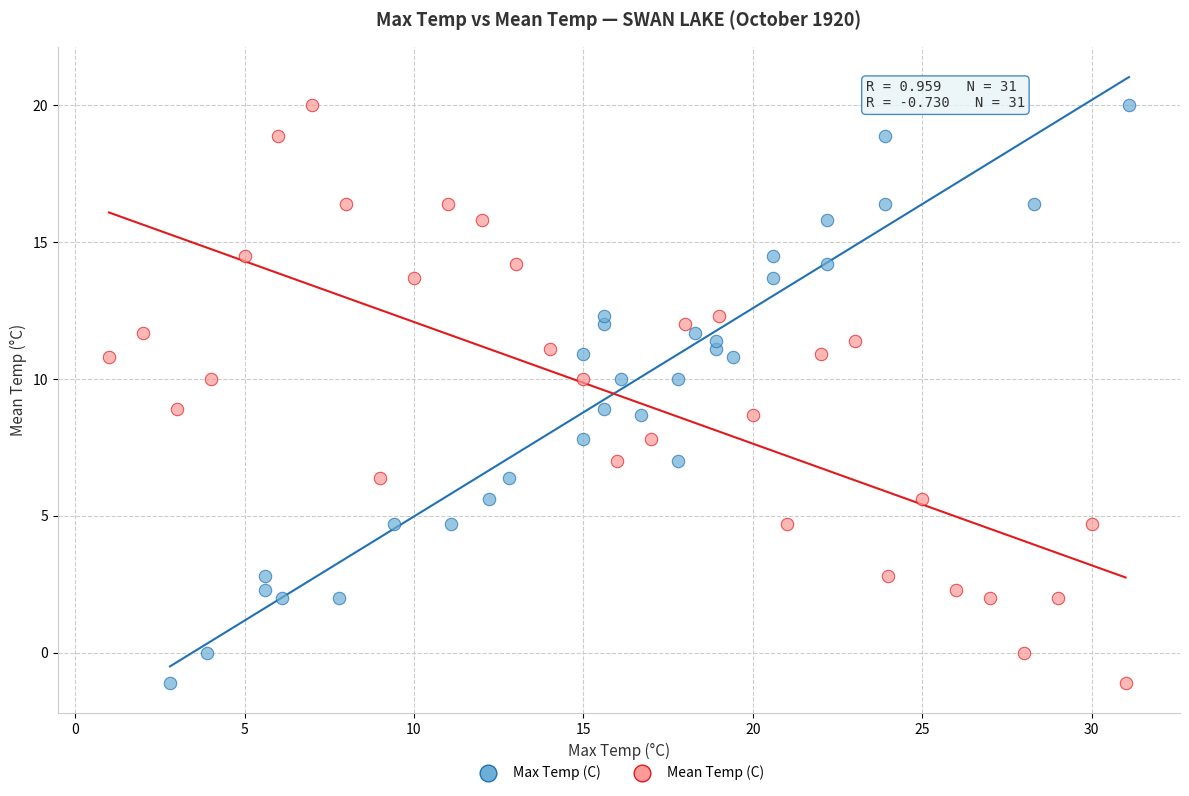

What are all the series names shown in the legend?

Max Temp (C), Mean Temp (C)